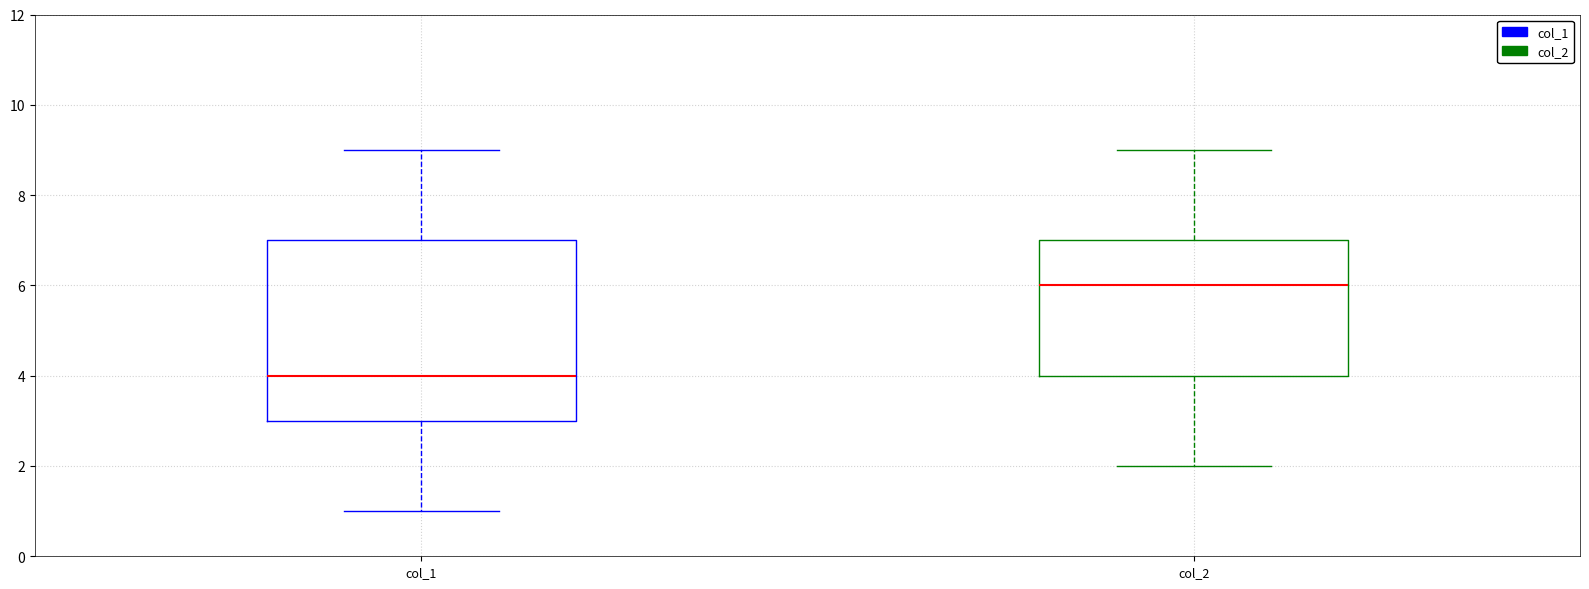

Comparing the boxes themselves (not the whiskers), which one is the tallest?

col_1